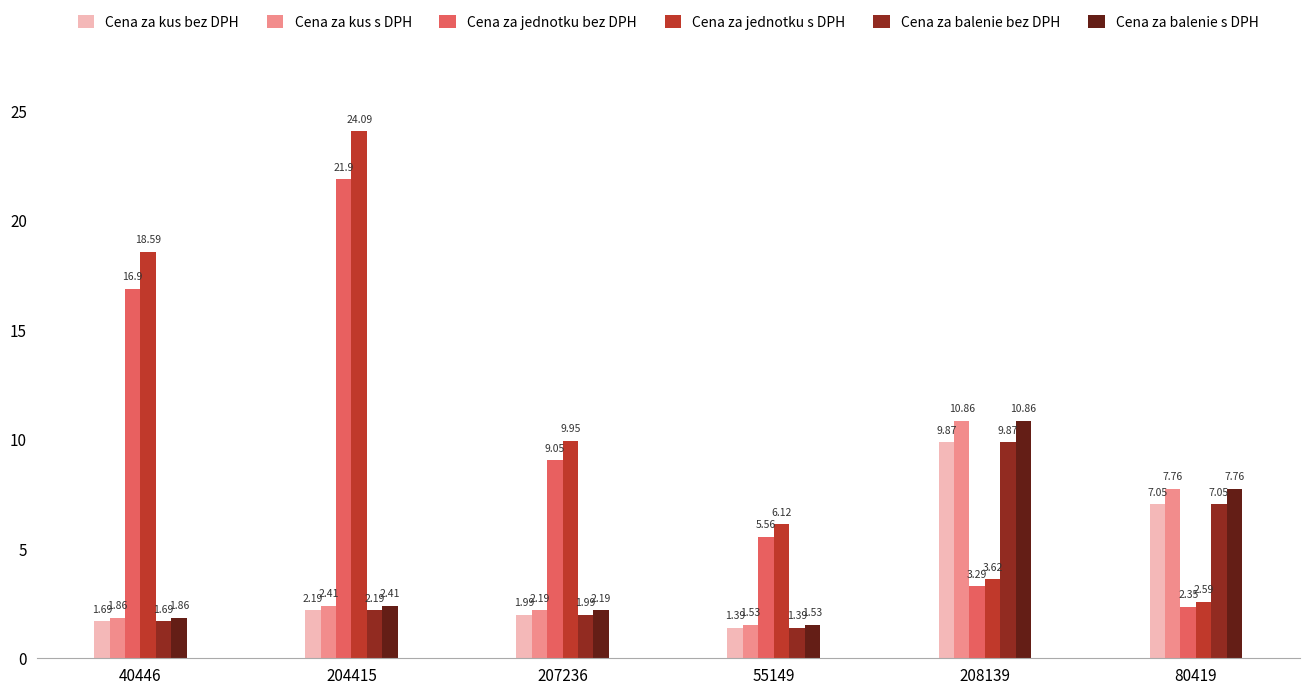

List the labels in order of Cena za kus bez DPH value, smallest first.

55149, 40446, 207236, 204415, 80419, 208139